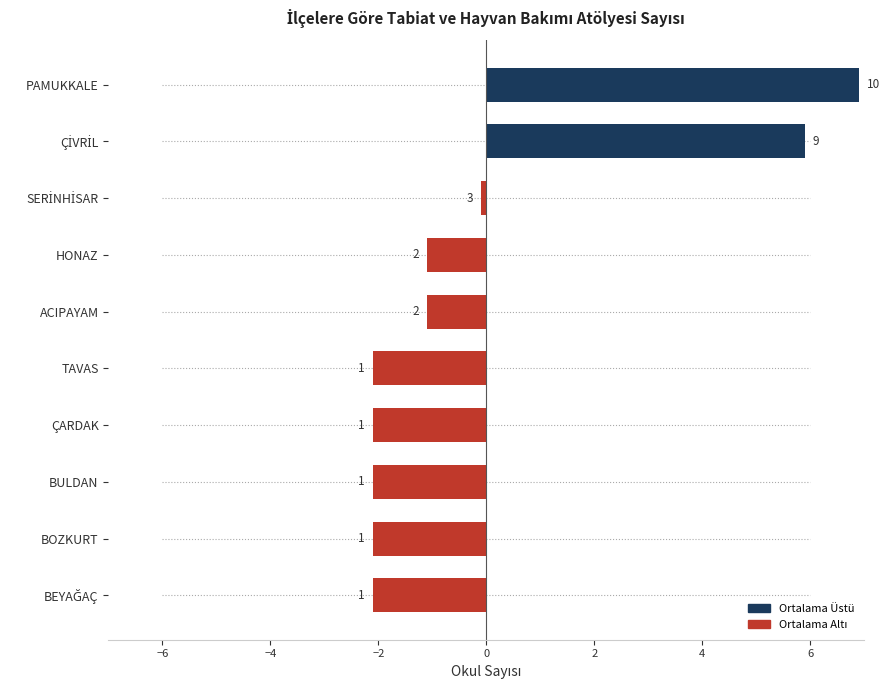

How many bars are there in total?

10